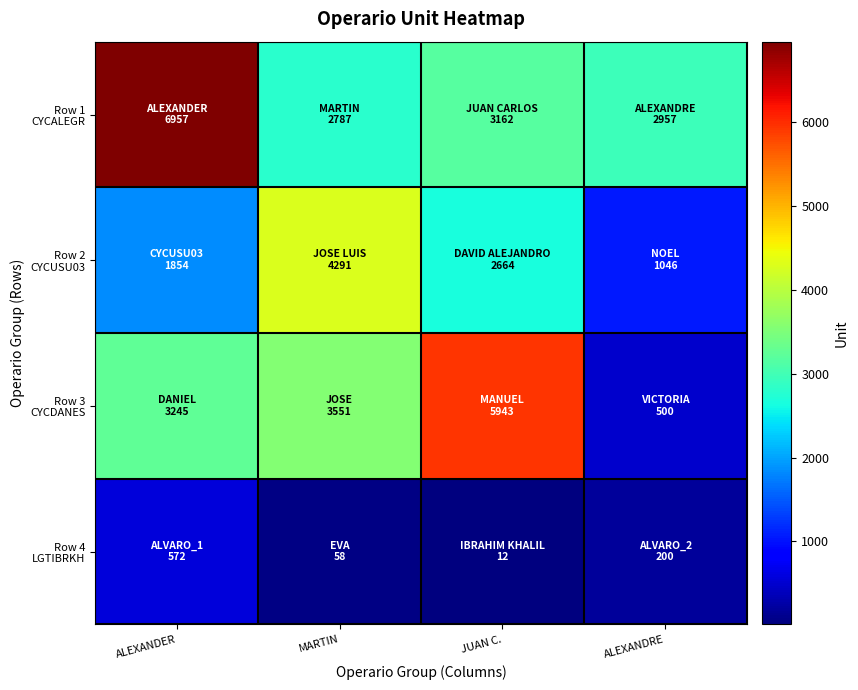

Which series changed the most between ALEXANDER and ALEXANDRE?

Row 1 CYCALEGR